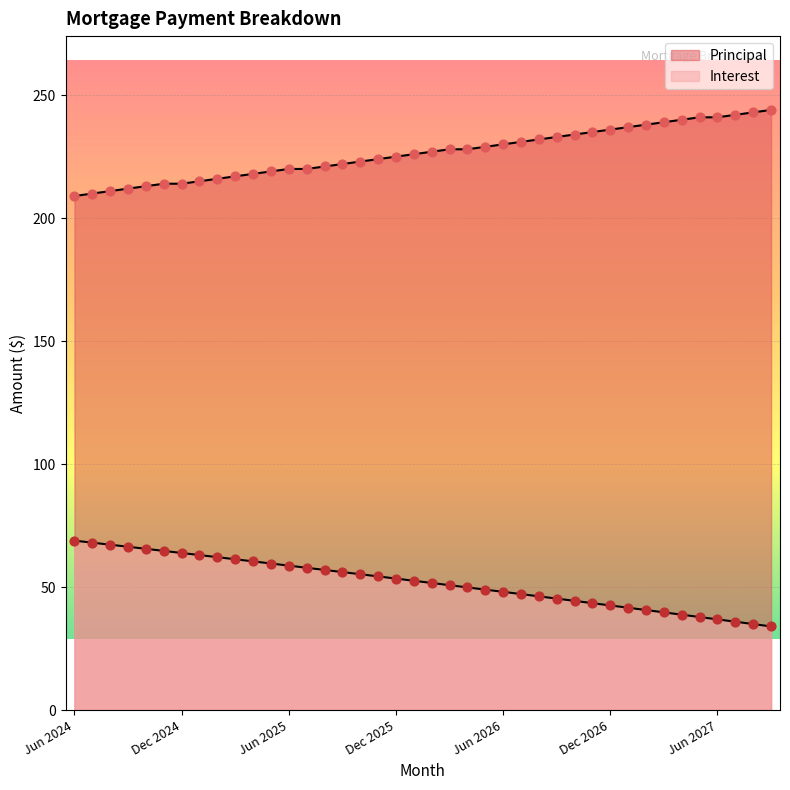

At which category is the sum across all series the highest?

May 2027